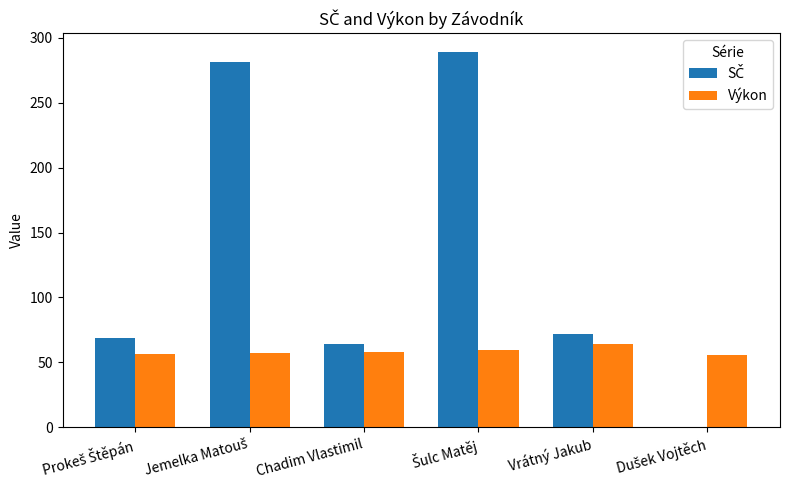

Is it true that Výkon equals 64.2 at Vrátný Jakub?

True